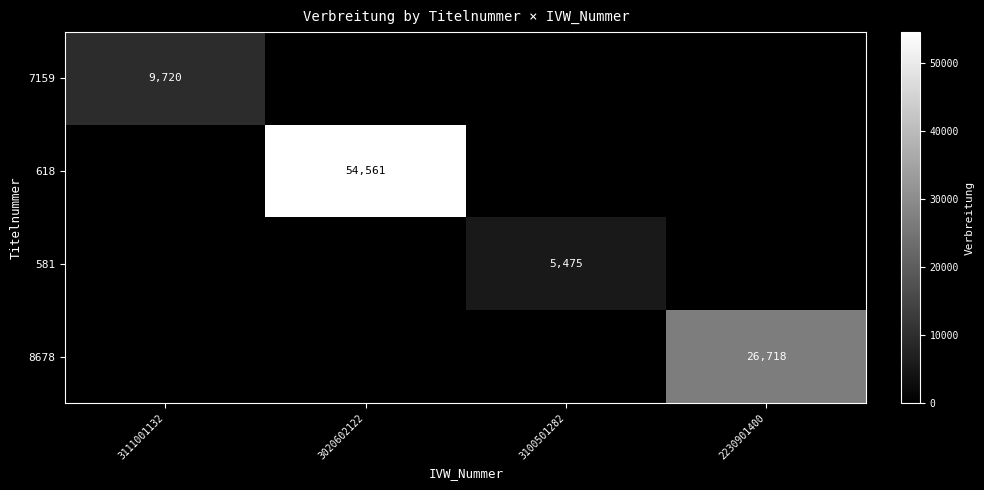

The 581 series shows 3459 at 3100501282. True or false?

False